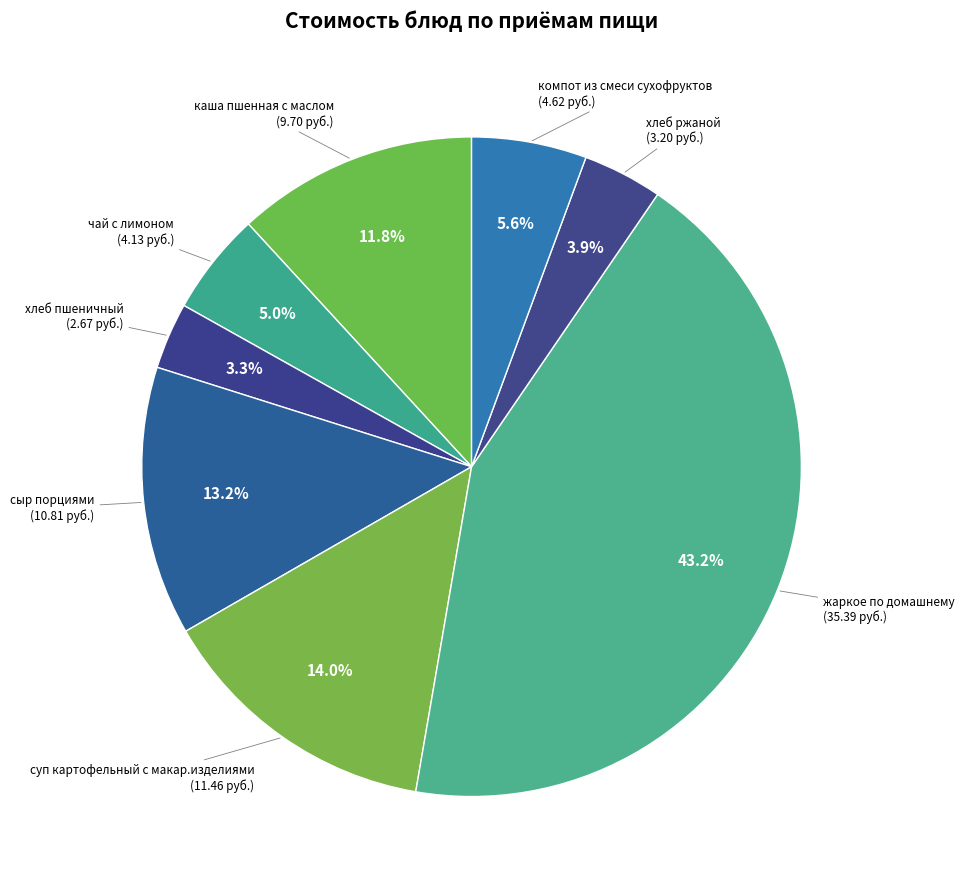

Which category has the biggest portion of the pie?

жаркое по домашнему